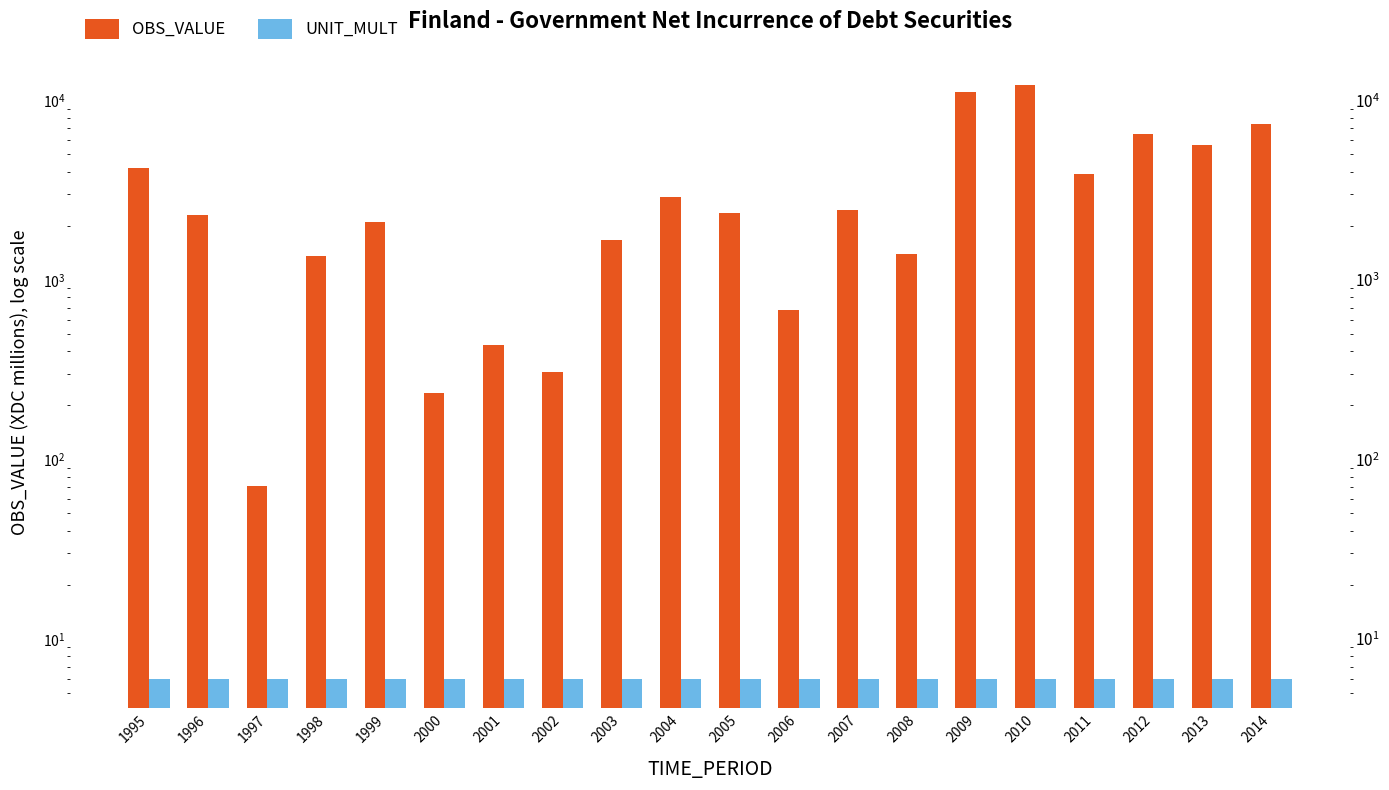

Which category has the lowest value in the OBS_VALUE series?

1997